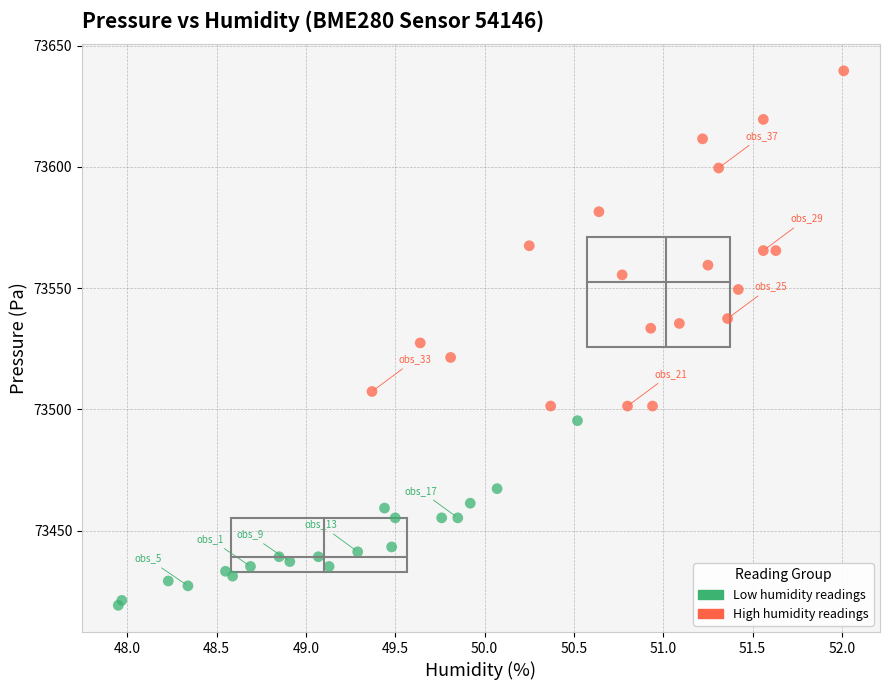

Which series has the widest spread of Y values?

High humidity readings